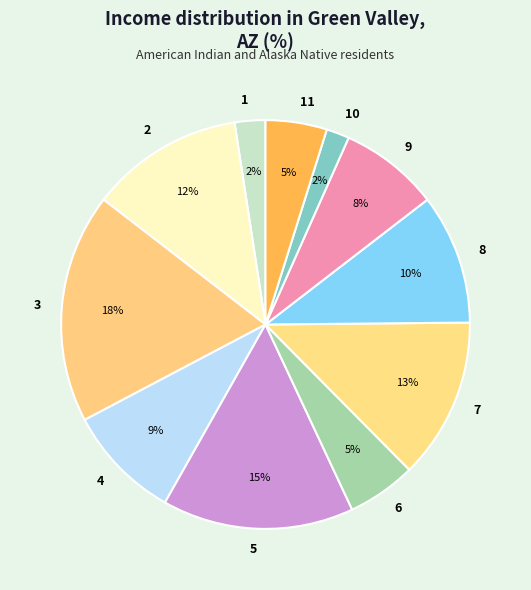

To the nearest percent, what portion does 4 represent?

9%